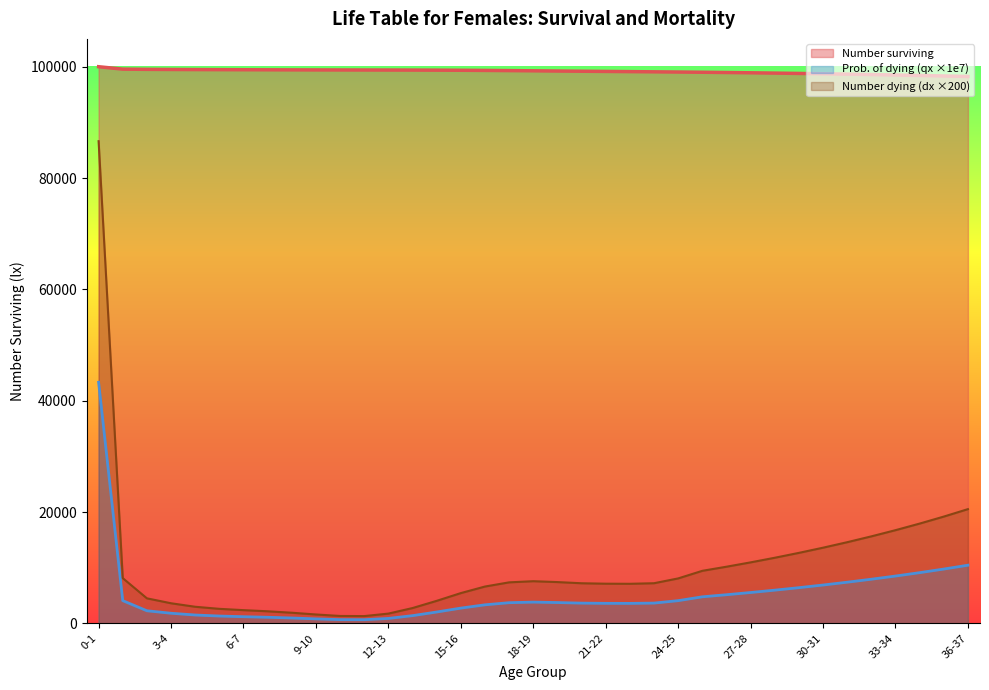

What is the difference between the maximum and second lowest values?

1660.4